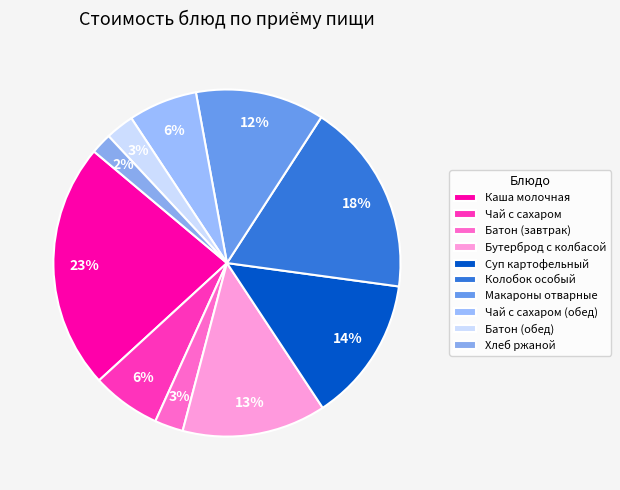

Is the sum of Суп картофельный and Макароны отварные greater than half?

No